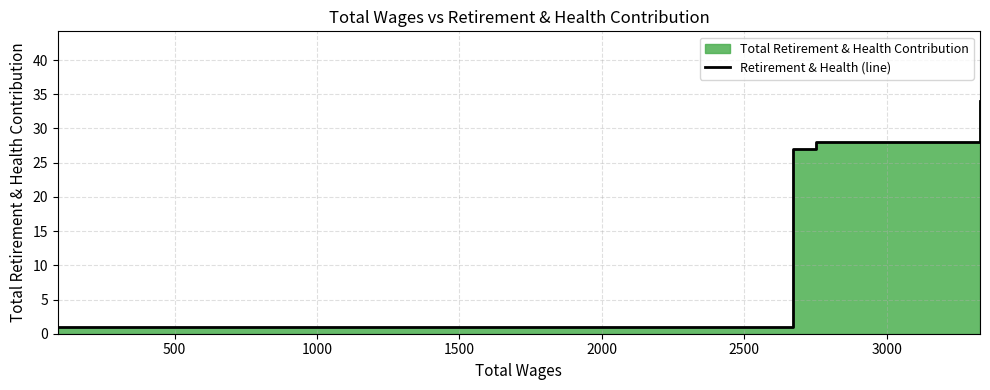

What is the difference between the maximum and minimum values?

33